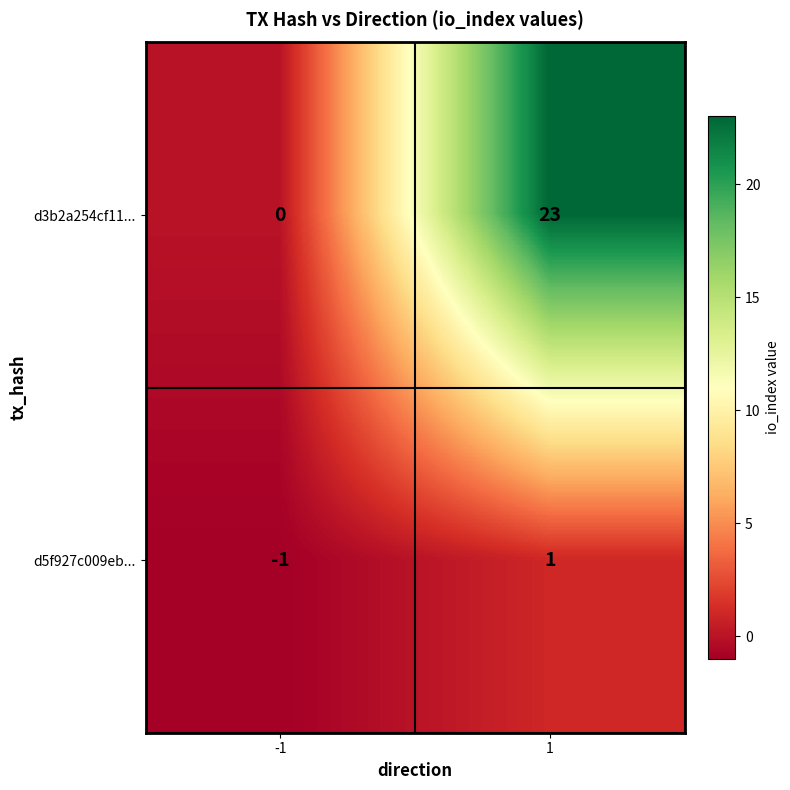

Reading left to right, extract all data points from this chart.

d3b2a254cf11...: -1=0	1=23
d5f927c009eb...: -1=-1	1=1